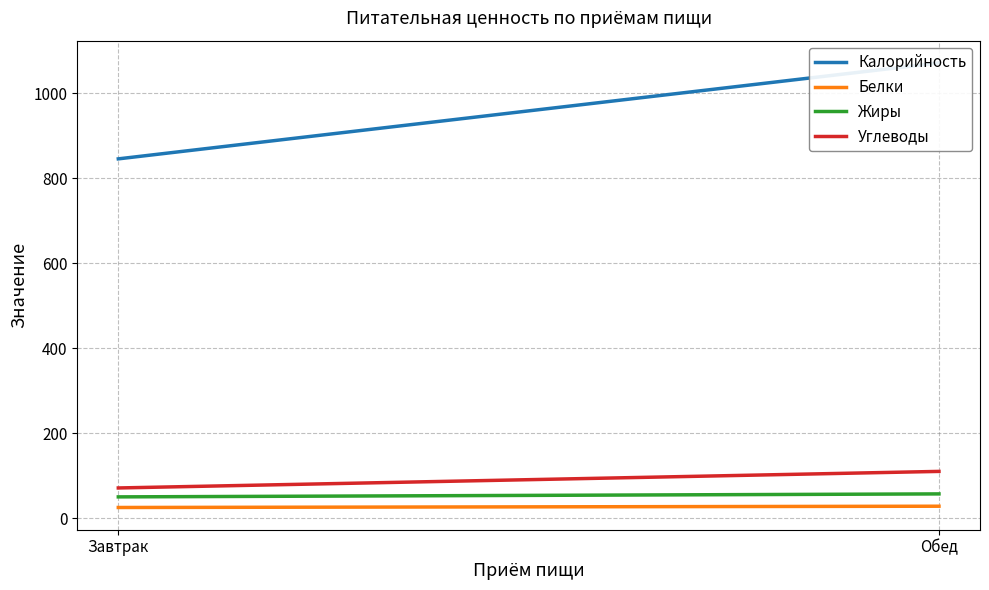

What is the label of the 2nd point from the left?

Обед